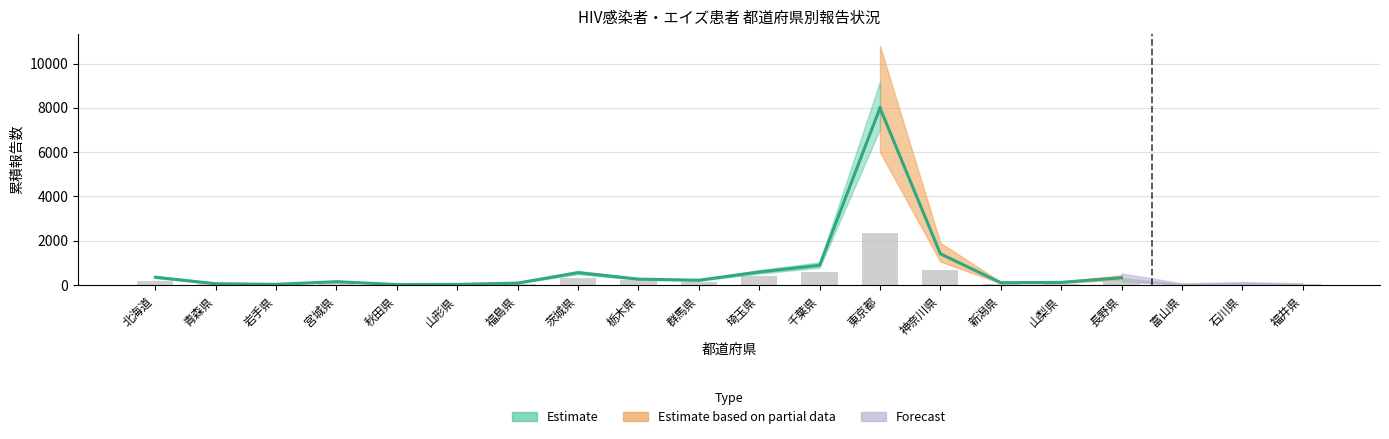

How many data points in HIV前回(報告地) are above 1?

8